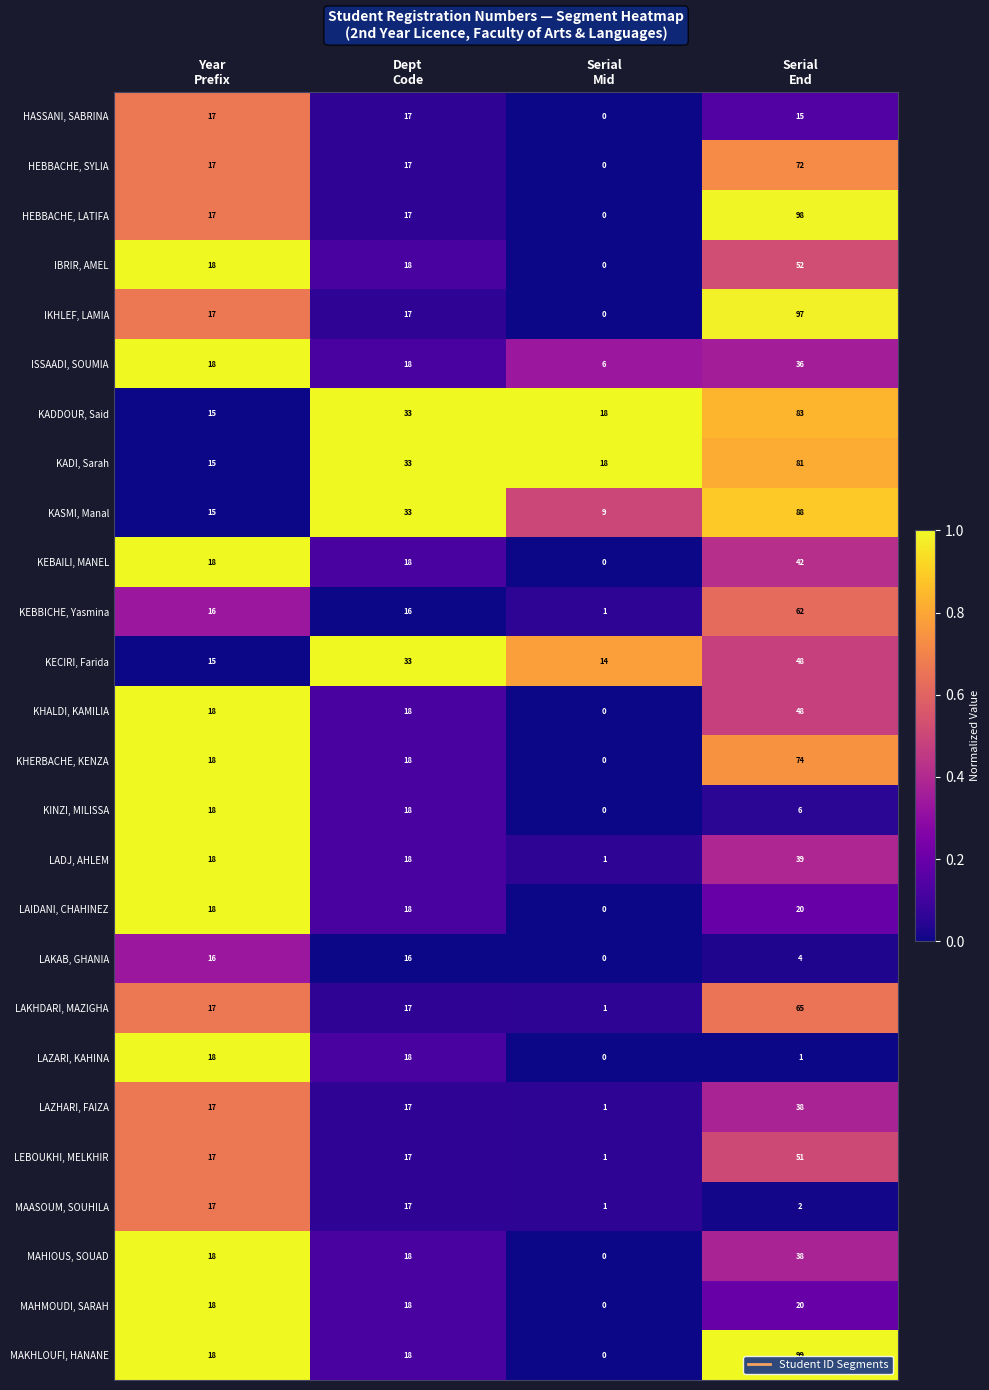

What is the average value of the KASMI, Manal series?

36